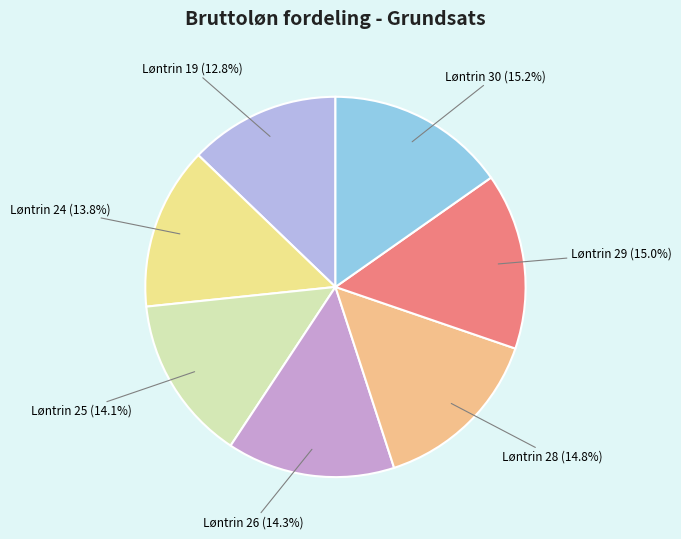

Which slice is the smallest?

Løntrin 19